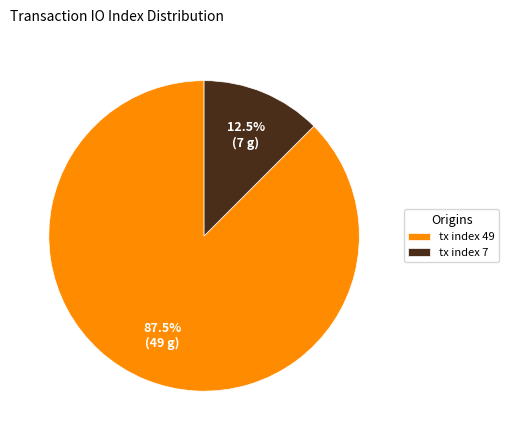

What is the ratio of the value at tx index 7 to the value at tx index 49?

0.1